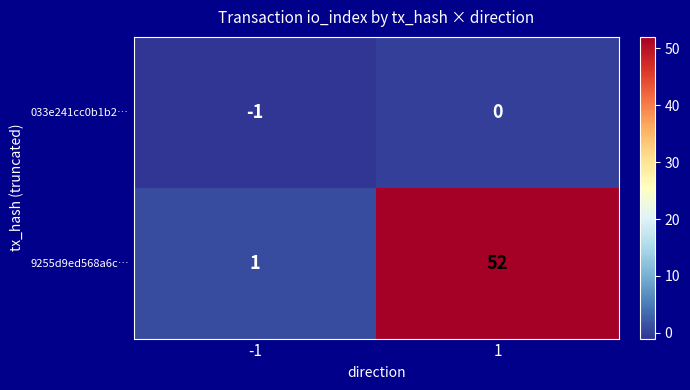

The 9255d9ed568a6c… series shows 89 at 1. True or false?

False